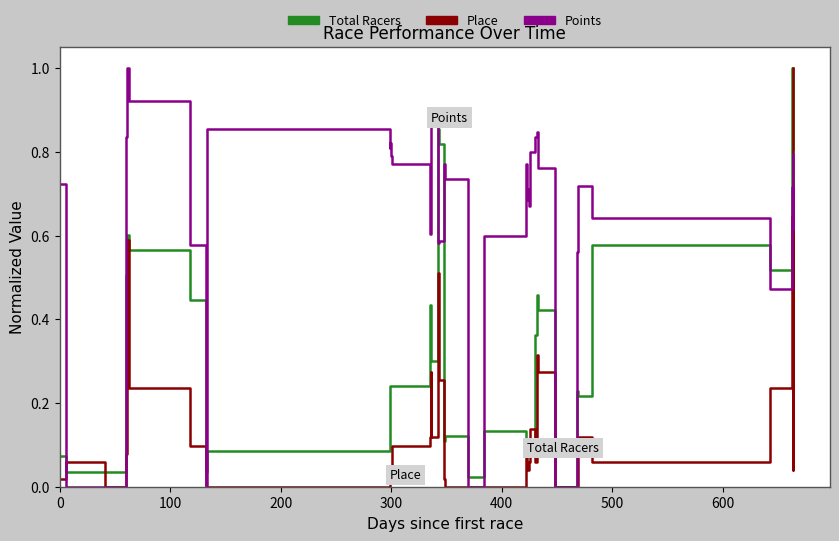

What is the difference between the maximum and minimum values in the Points series?

1.0